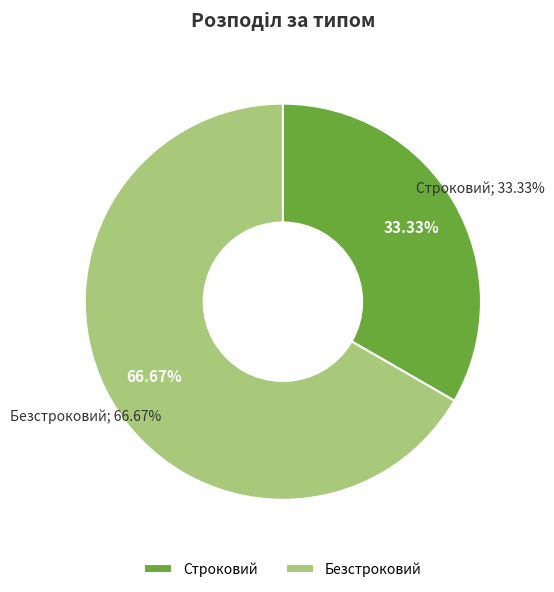

Combined, do Безстроковий and Строковий account for over 50%?

Yes